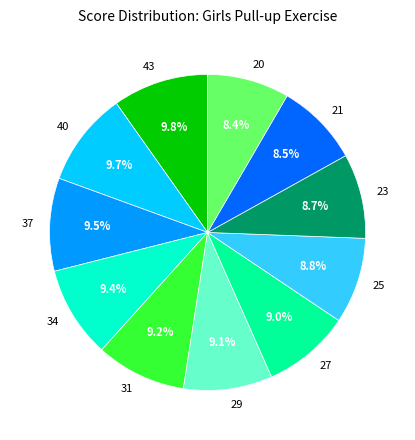

To the nearest percent, what is the combined percentage of 40 and 34?

19%